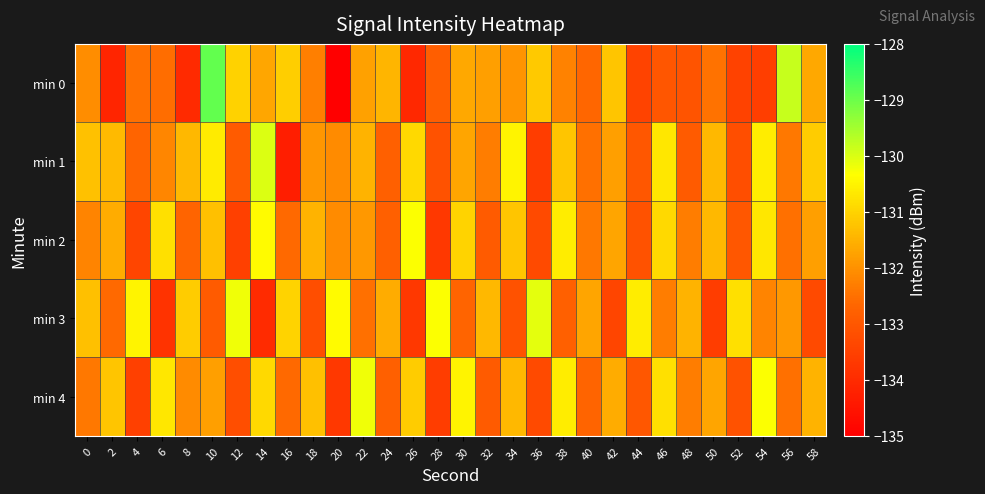

What is the greatest value displayed?

-128.9